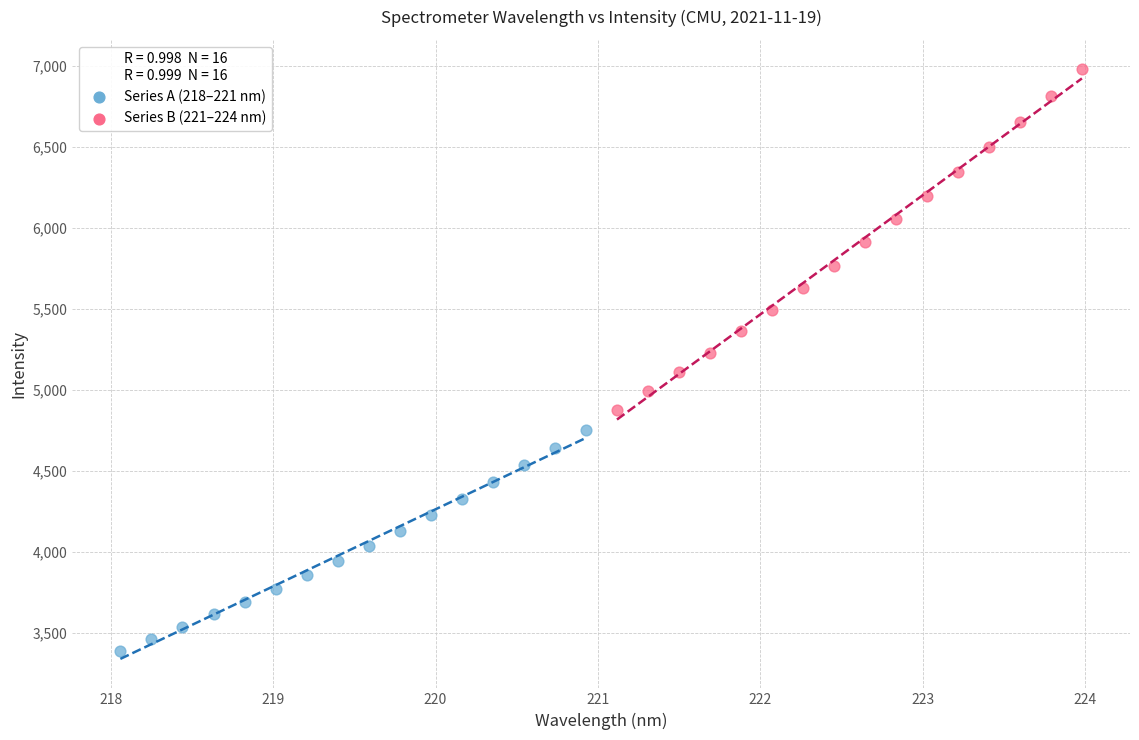

Which series has the largest Y range (max minus min)?

Series B (221–224 nm)